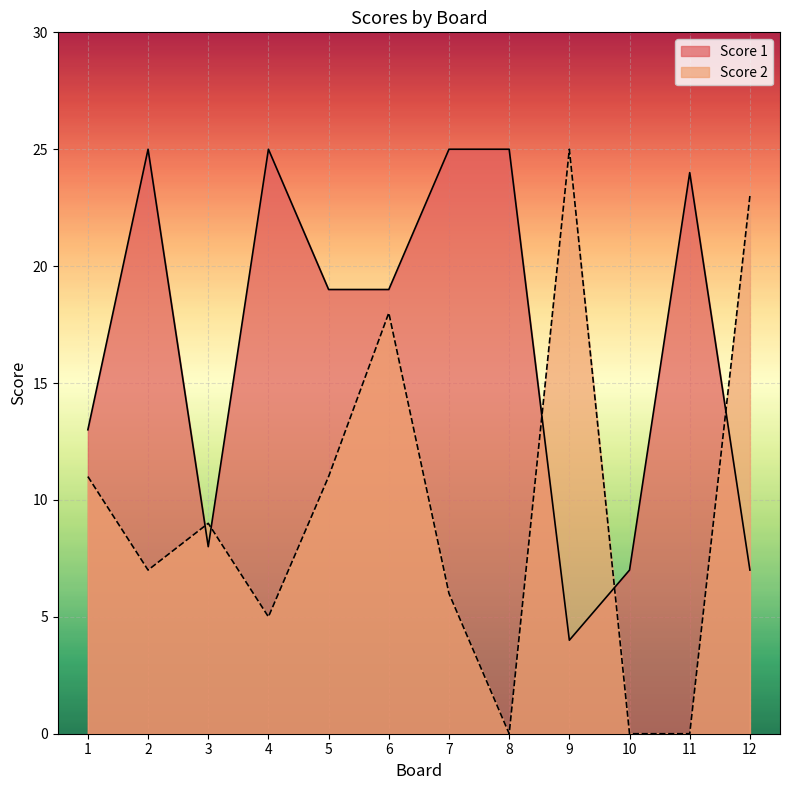

What is the total value across all series at 10?

7